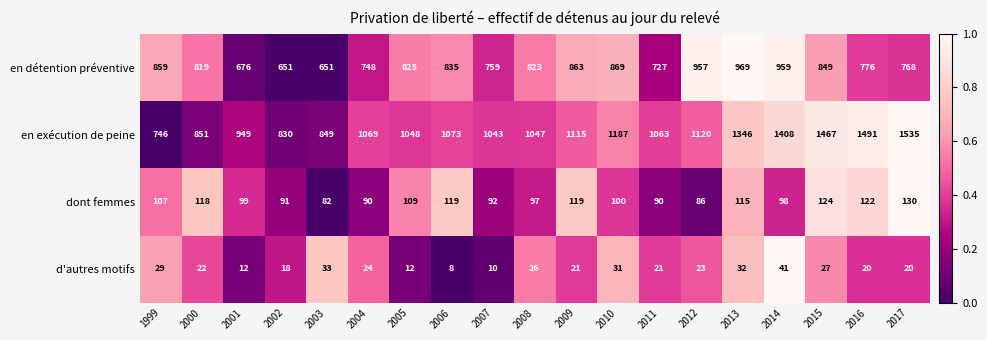

What is the approximate value of dont femmes at 2008, to the nearest 10?

100